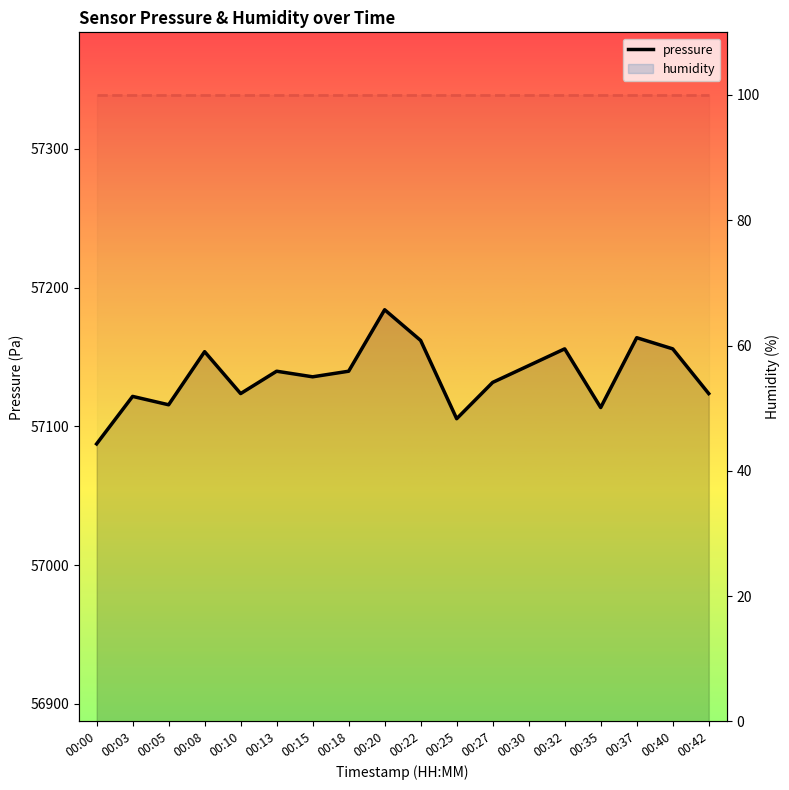

Reading right to left, what are all the values shown in this chart?

pressure: 57123.7	57155.9	57163.9	57113.6	57155.9	57143.8	57131.7	57105.5	57161.9	57184.1	57139.8	57135.8	57139.8	57123.7	57153.9	57115.6	57121.6	57087.4
humidity: 100.0	100.0	100.0	100.0	100.0	100.0	100.0	100.0	100.0	100.0	100.0	100.0	100.0	100.0	100.0	100.0	100.0	100.0